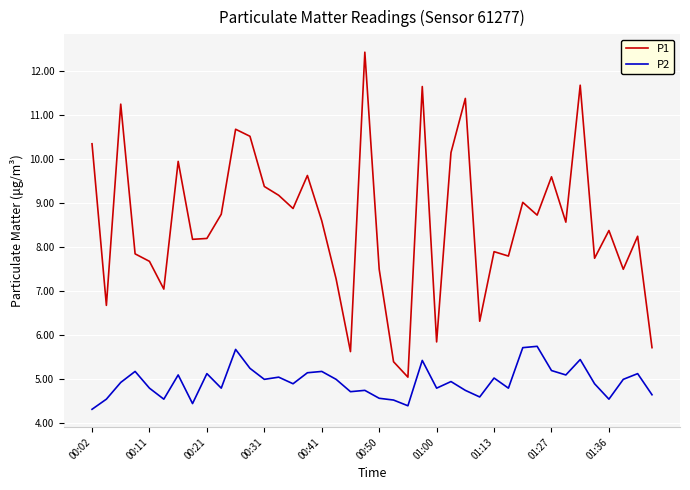

What is the lowest value of the P2 series?

4.3